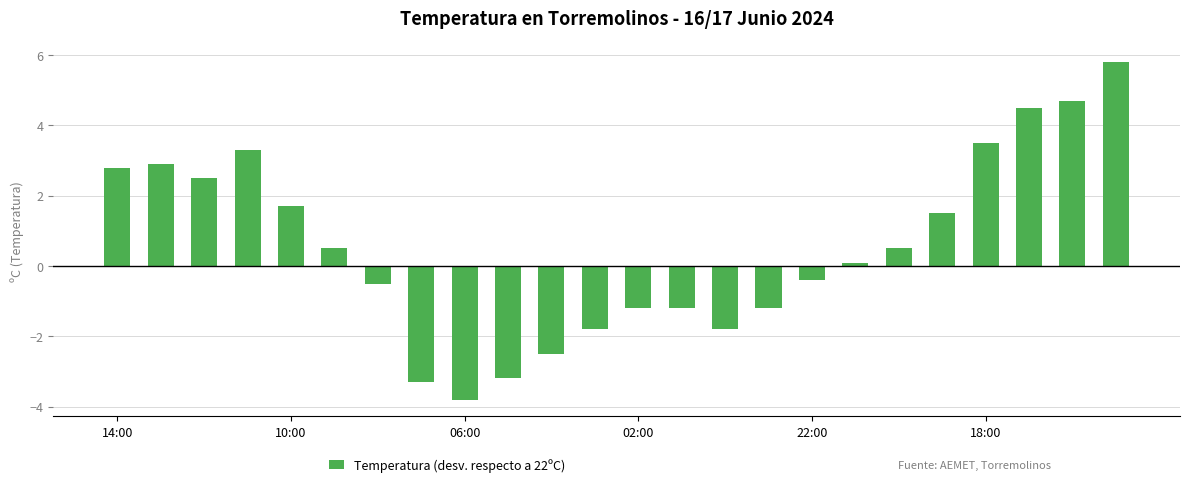

What is the value of the 5th bar from the left?

1.7